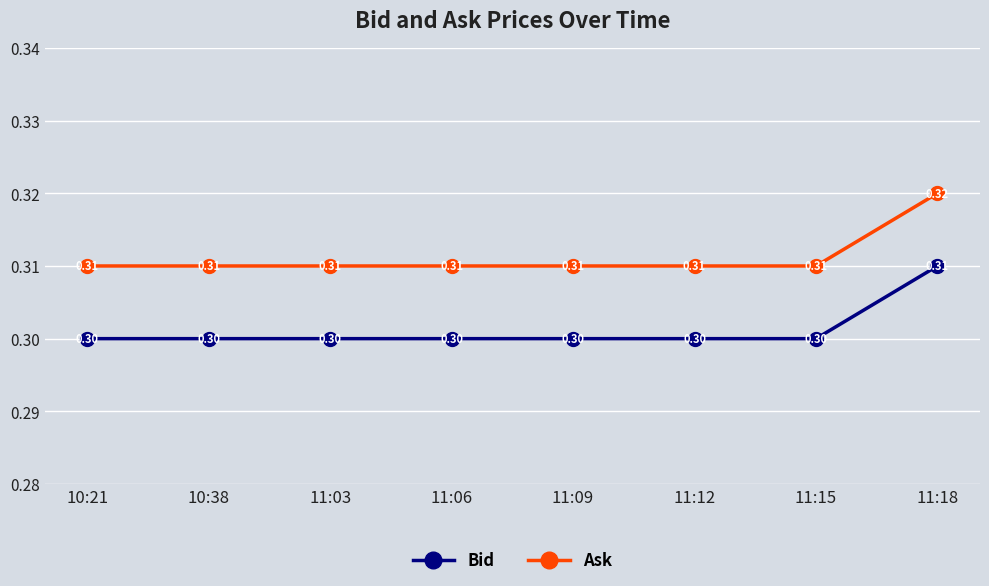

What position from the left is 11:15?

7